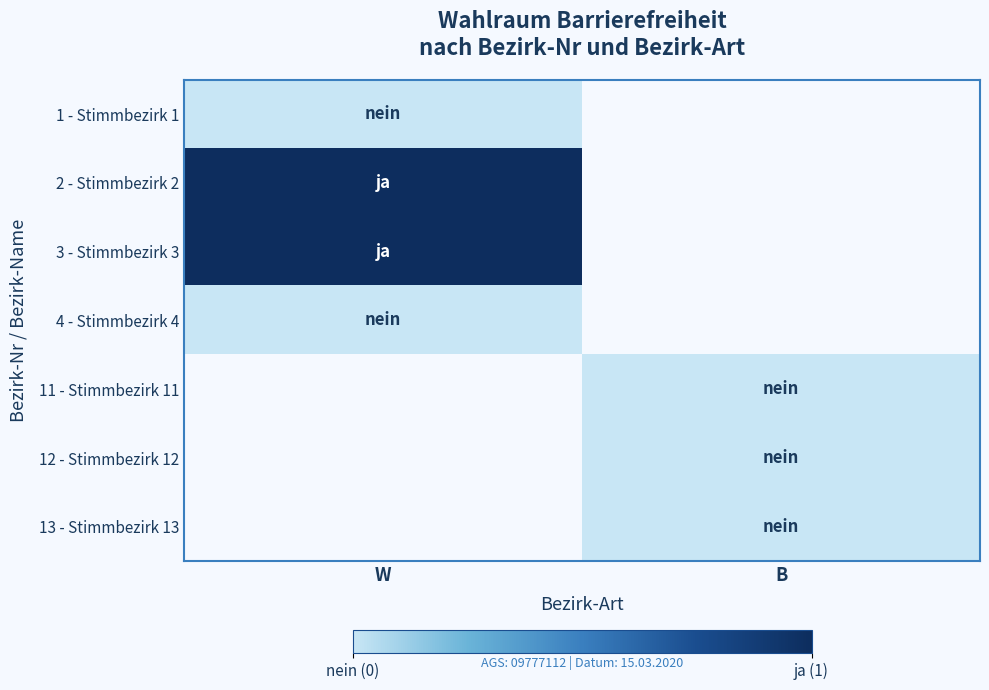

List the labels in order of 2 - Stimmbezirk 2 value, smallest first.

W, B